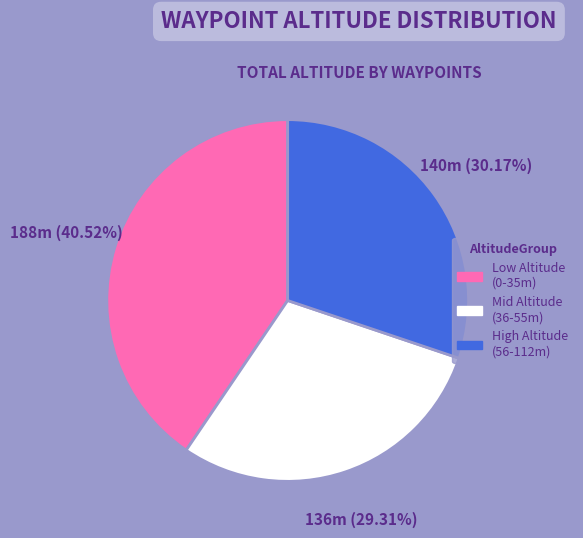

Does any single category account for the majority?

No